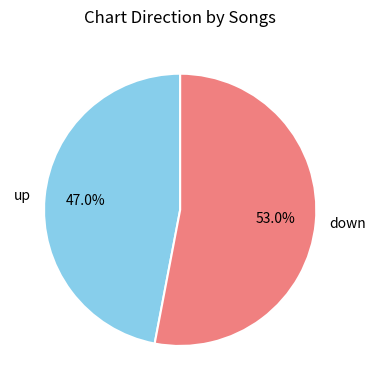

Count the number of slices in the pie.

2